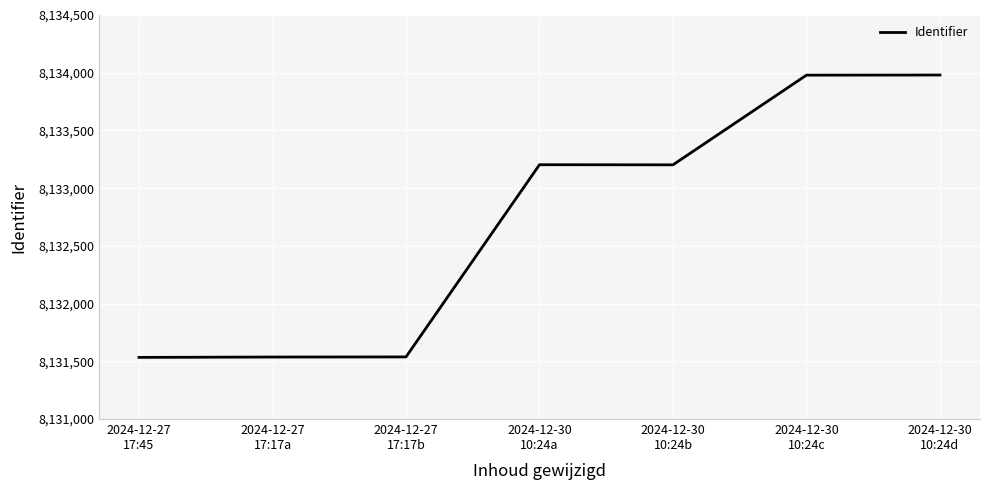

What is the minimum value shown in the chart?

8131534